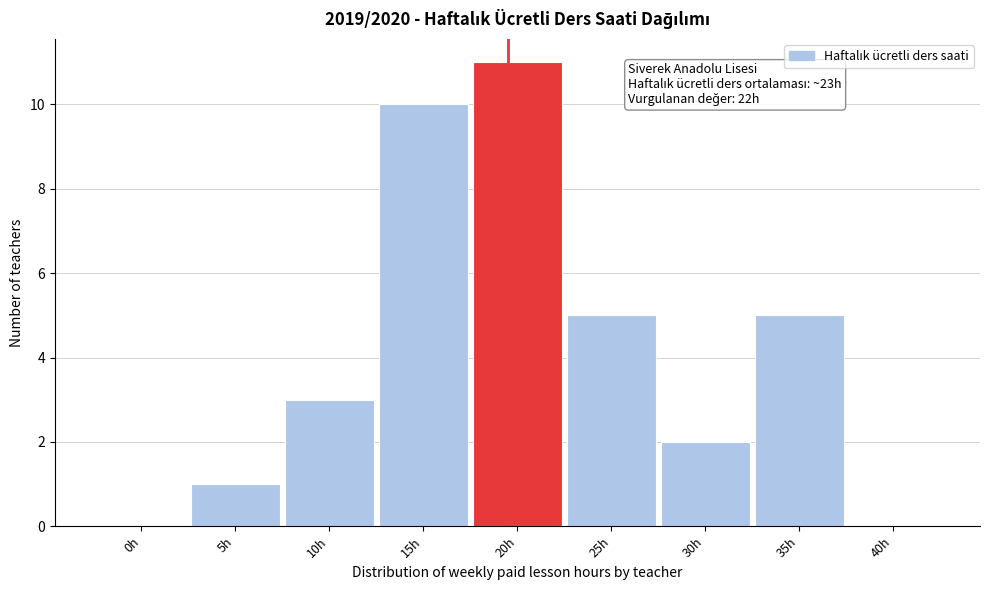

Reading left to right, list all the values displayed in this chart.

0h=0	5h=1	10h=3	15h=10	20h=11	25h=5	30h=2	35h=5	40h=0